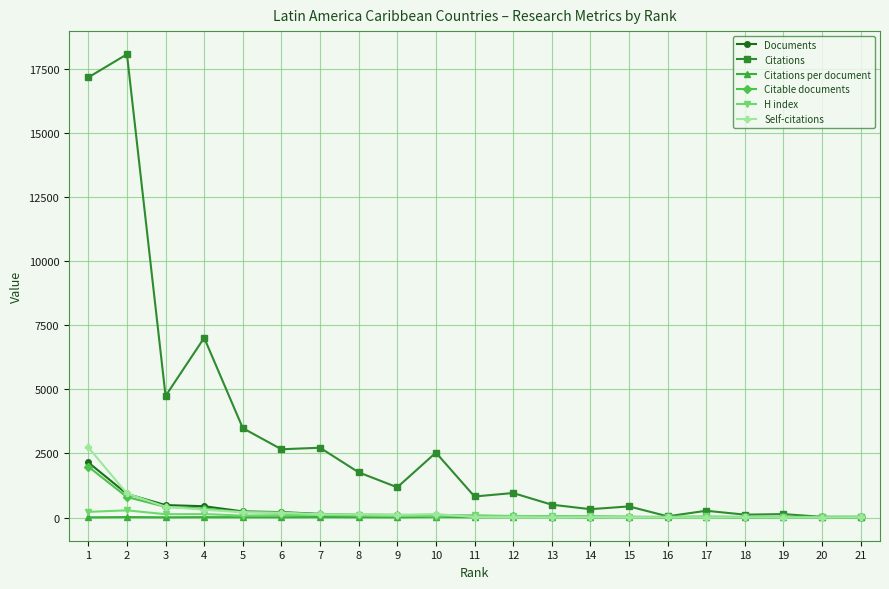

What is the sum of all Citable documents values?

4569.0